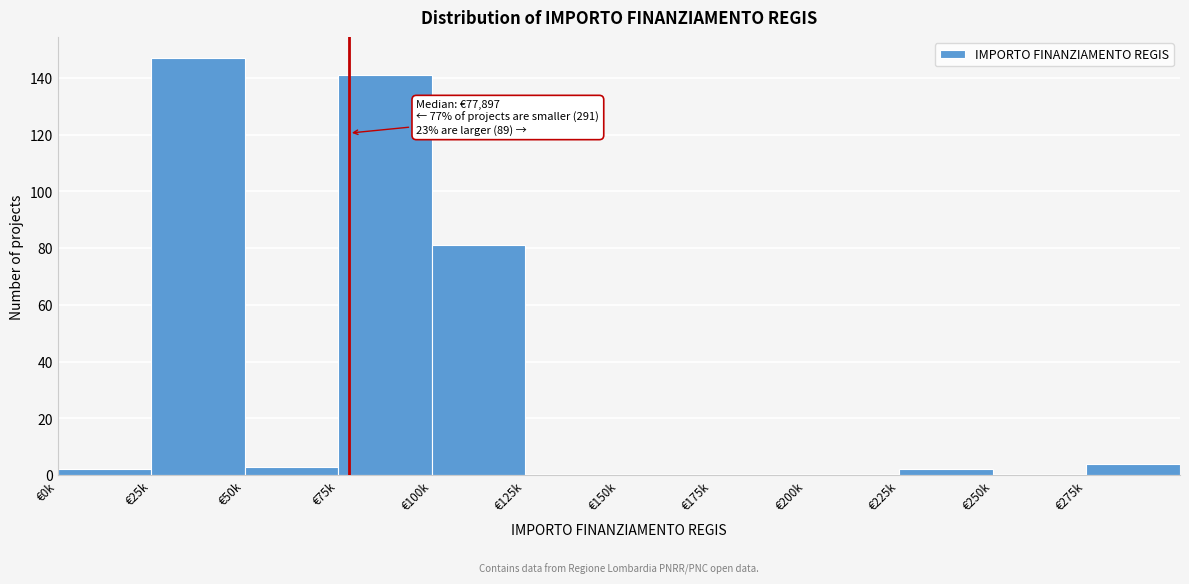

Reading left to right, what are all the values shown in this chart?

€0k=2	€25k=147	€50k=3	€75k=141	€100k=81	€125k=0	€150k=0	€175k=0	€200k=0	€225k=2	€250k=0	€275k=4